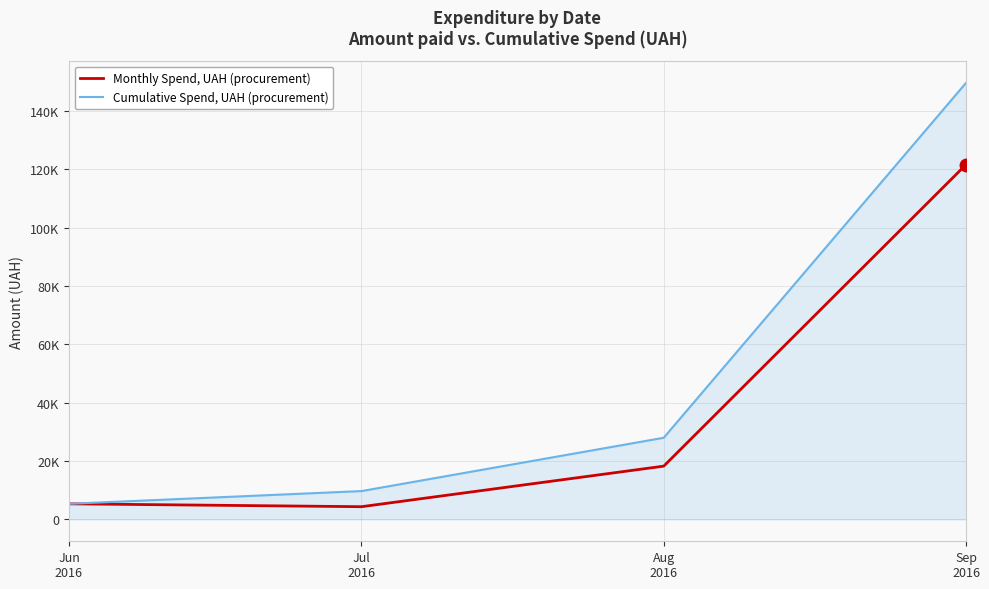

True or false: Cumulative Spend, UAH (procurement) has more than 1 points higher than both neighbors.

False